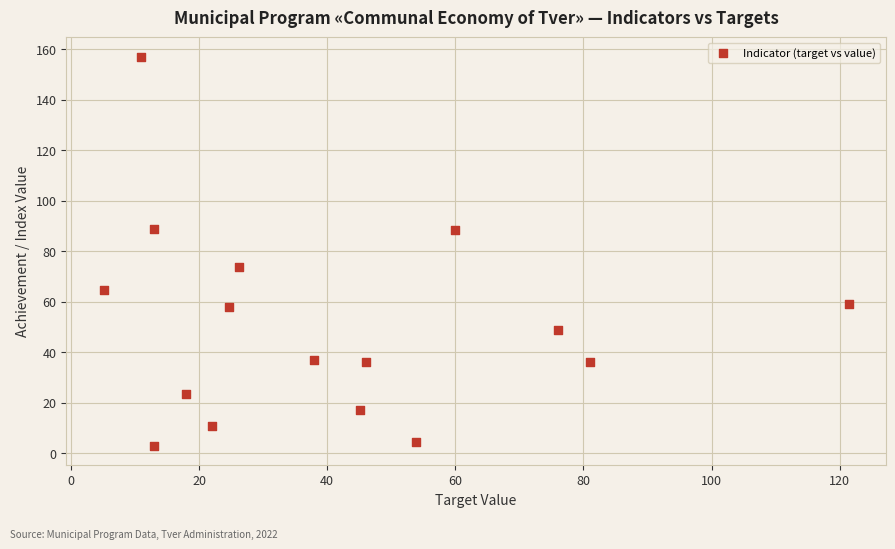

What is the range of X values (max minus min)?

116.3